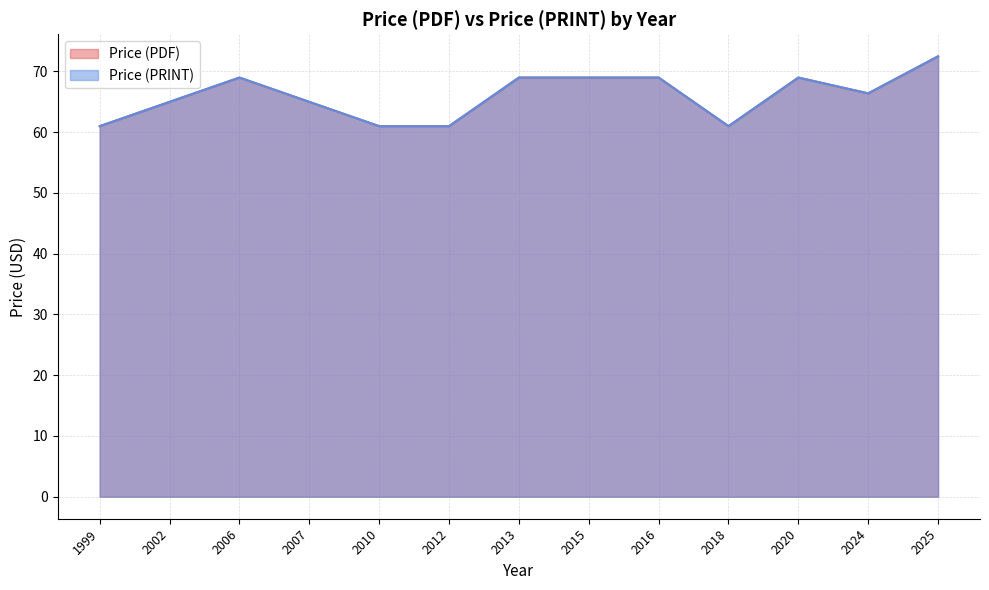

How many interior local peaks does the Price (PRINT) series have?

4